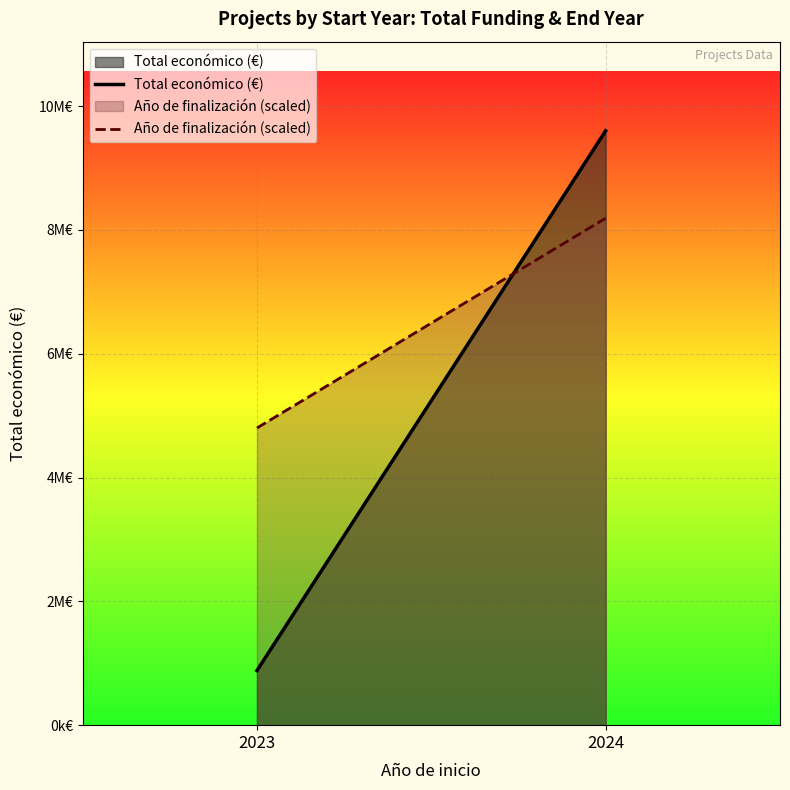

What is the total value across all series at 2024?

17789897.4